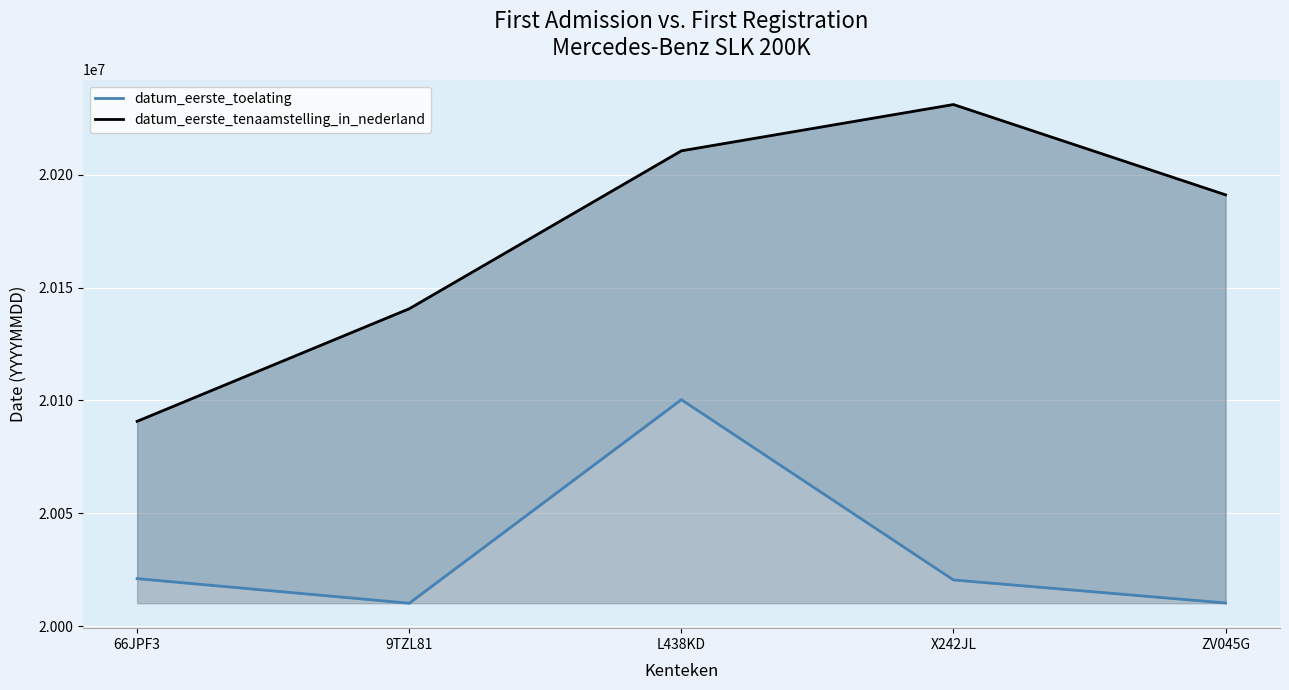

True or false: datum_eerste_toelating has more than 2 interior local peaks.

False